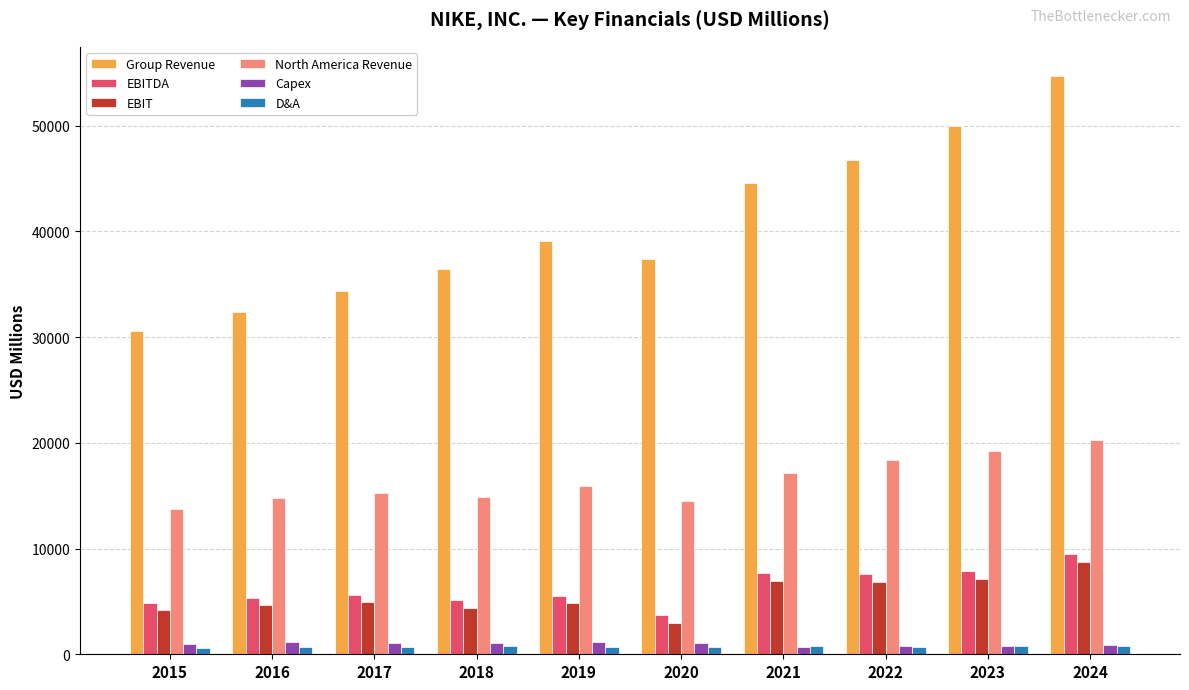

What is the value of the North America Revenue bar at the 4th from the left?

14855